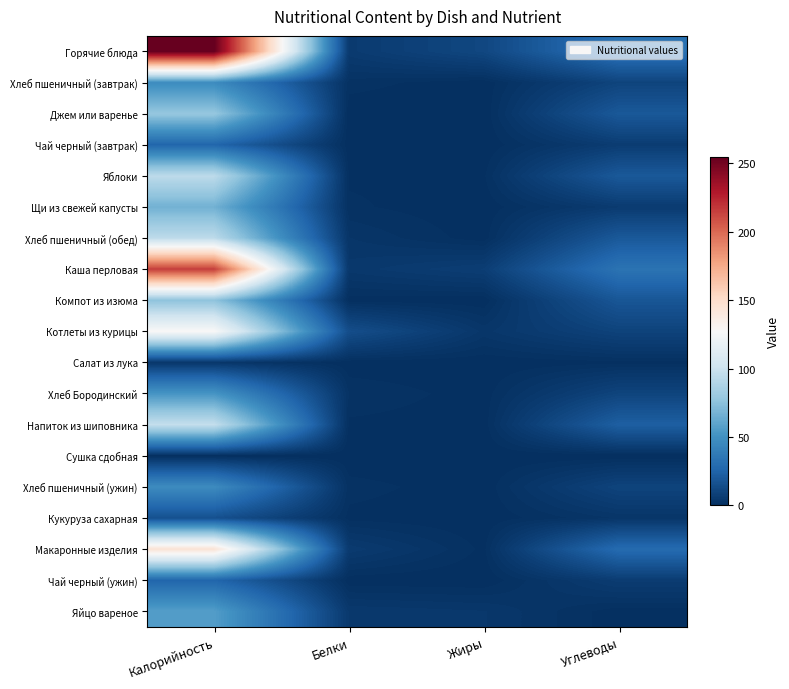

Reading right to left, what are all the values shown in this chart?

Горячие блюда: Углеводы=32.5	Жиры=11.3	Белки=5.6	Калорийность=254.4
Хлеб пшеничный (завтрак): Углеводы=9.8	Жиры=0.2	Белки=1.5	Калорийность=47.0
Джем или варенье: Углеводы=19.5	Жиры=0.0	Белки=0.1	Калорийность=78.6
Чай черный (завтрак): Углеводы=6.4	Жиры=0.0	Белки=0.2	Калорийность=26.4
Яблоки: Углеводы=19.6	Жиры=0.8	Белки=0.8	Калорийность=94.0
Щи из свежей капусты: Углеводы=5.8	Жиры=0.1	Белки=1.2	Калорийность=66.4
Хлеб пшеничный (обед): Углеводы=19.7	Жиры=0.3	Белки=3.0	Калорийность=94.0
Каша перловая: Углеводы=33.5	Жиры=7.1	Белки=4.4	Калорийность=215.1
Компот из изюма: Углеводы=18.4	Жиры=0.1	Белки=0.4	Калорийность=75.9
Котлеты из курицы: Углеводы=9.4	Жиры=3.6	Белки=14.5	Калорийность=128.3
Салат из лука: Углеводы=0.7	Жиры=0.1	Белки=0.1	Калорийность=3.7
Хлеб Бородинский: Углеводы=10.0	Жиры=0.4	Белки=2.0	Калорийность=52.2
Напиток из шиповника: Углеводы=22.8	Жиры=0.3	Белки=0.7	Калорийность=97.0
Сушка сдобная: Углеводы=0.0	Жиры=0.0	Белки=0.0	Калорийность=0.0
Хлеб пшеничный (ужин): Углеводы=9.8	Жиры=0.2	Белки=1.5	Калорийность=47.0
Кукуруза сахарная: Углеводы=3.1	Жиры=0.1	Белки=0.6	Калорийность=15.7
Макаронные изделия: Углеводы=29.0	Жиры=0.7	Белки=5.7	Калорийность=144.9
Чай черный (ужин): Углеводы=6.4	Жиры=0.0	Белки=0.2	Калорийность=26.4
Яйцо вареное: Углеводы=0.2	Жиры=4.0	Белки=4.8	Калорийность=56.6